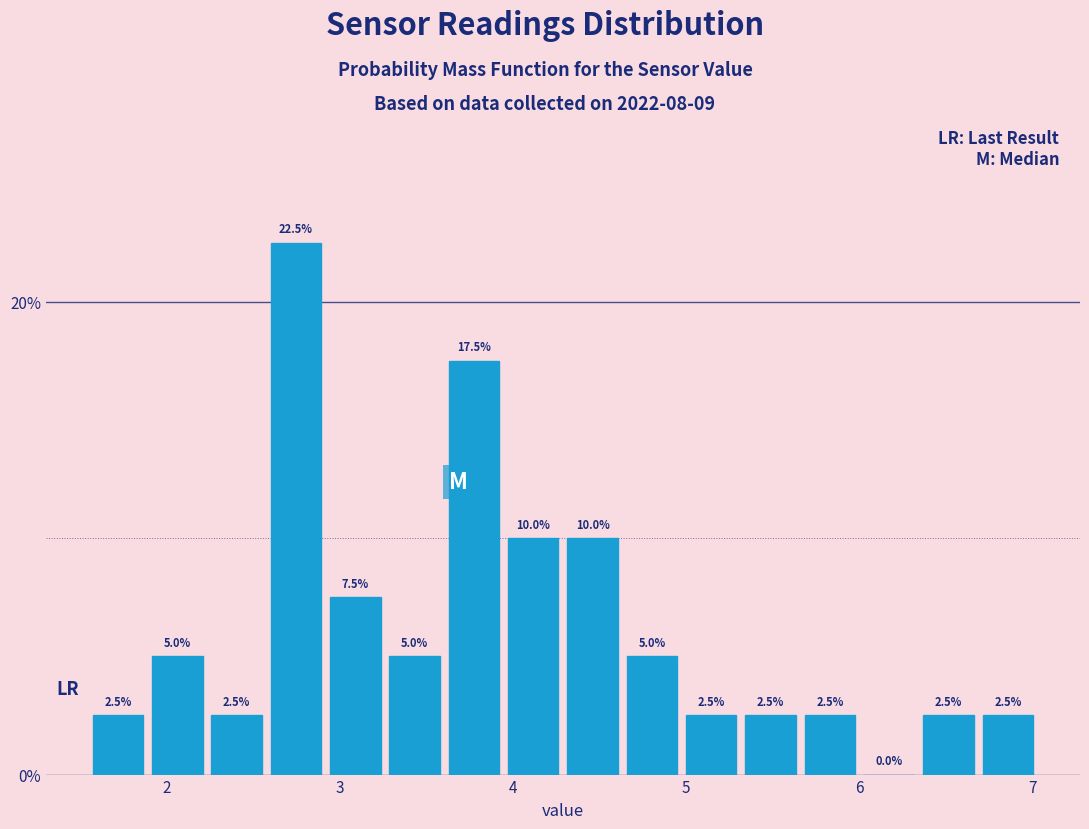

Around what value on the x-axis is the tallest bar? Give the approximate position of its centre, as read against the axis.

2.7